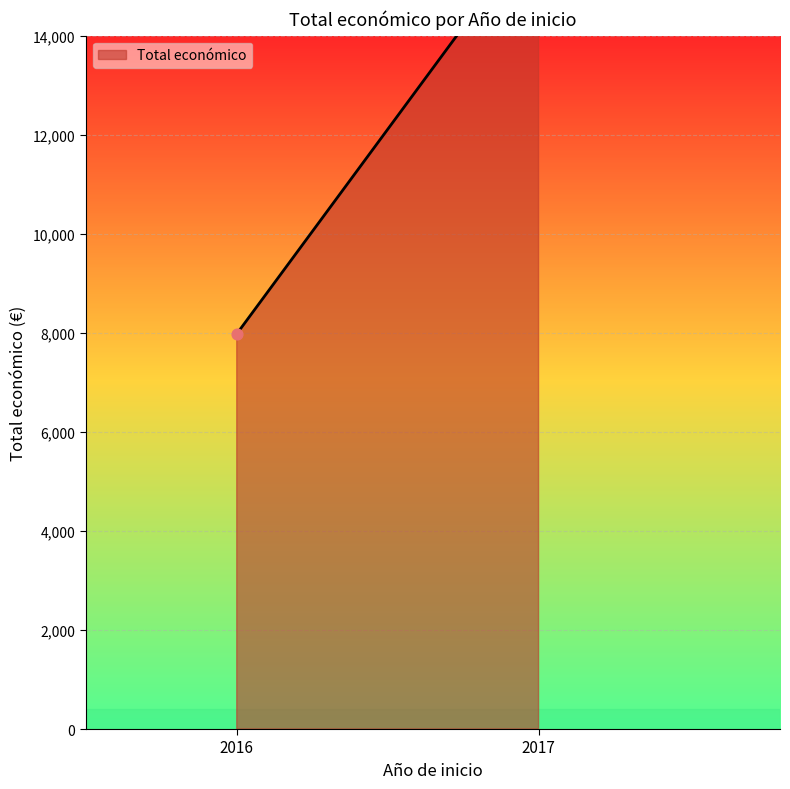

Approximately how many times larger is the value at 2016 compared to 2017?

0.7